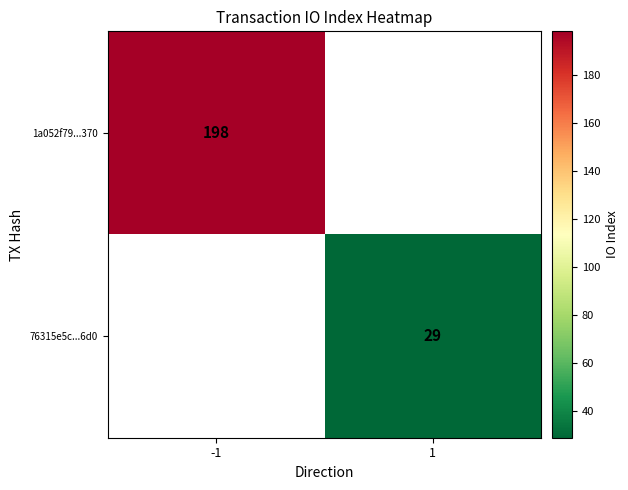

True or false: 1a052f79...370 has a value of 198 at -1.

True